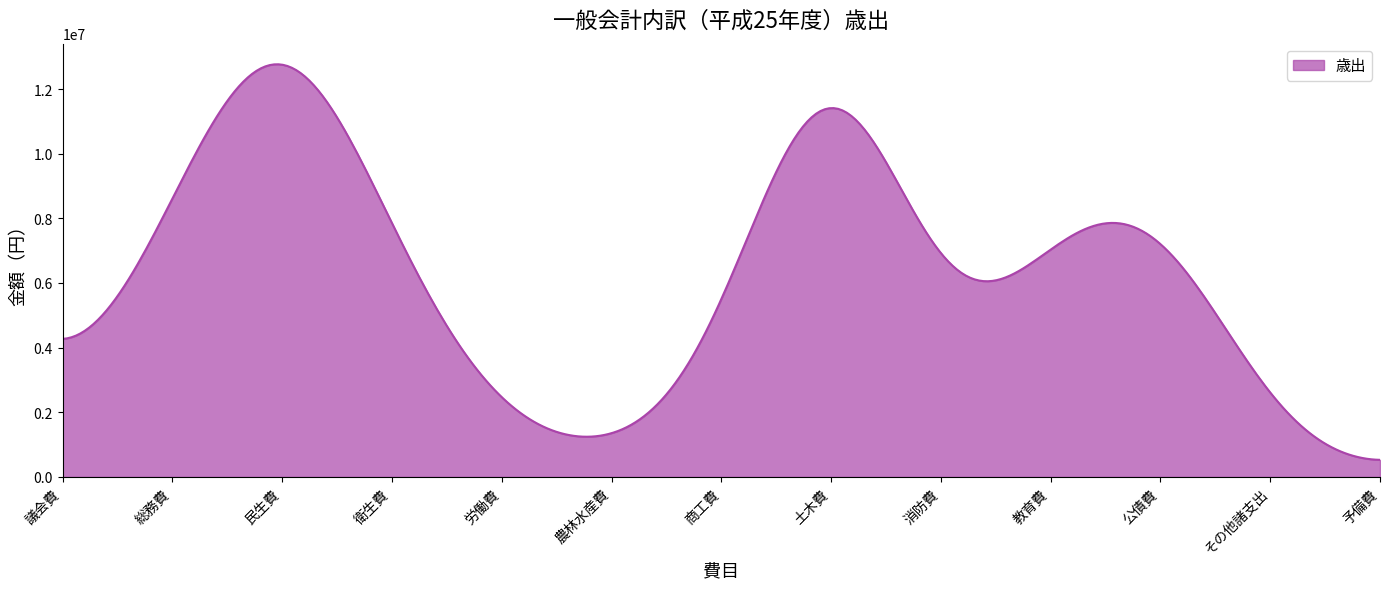

What is the minimum value shown in the chart?

529122.0